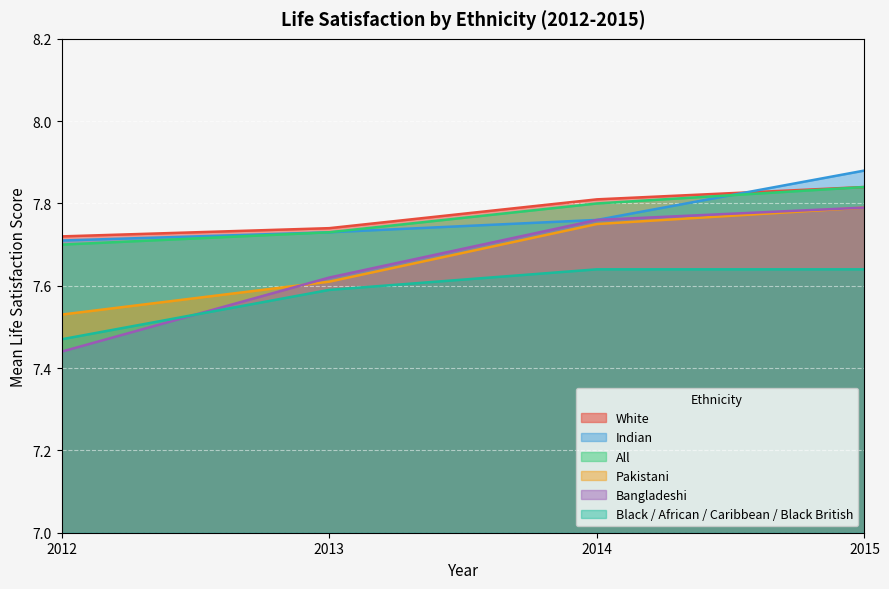

Which category has the lowest value across all series?

2012